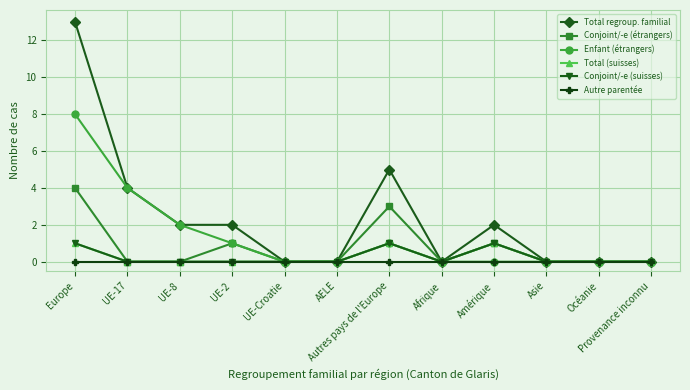

Which category has the lowest value in the Conjoint/-e (suisses) series?

UE-17